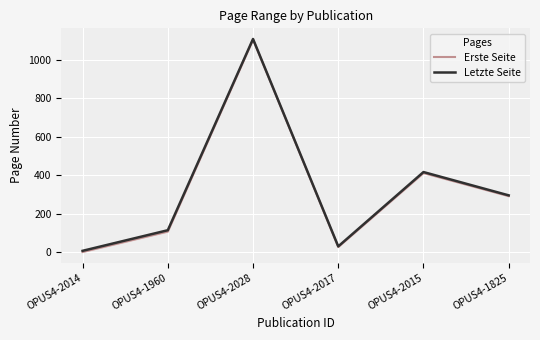

Which category has the highest value across all series?

OPUS4-2028